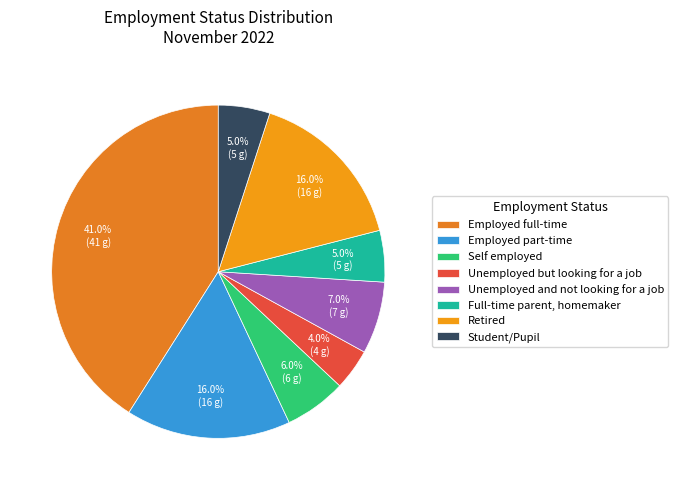

True or false: Retired accounts for 3% of the total.

False